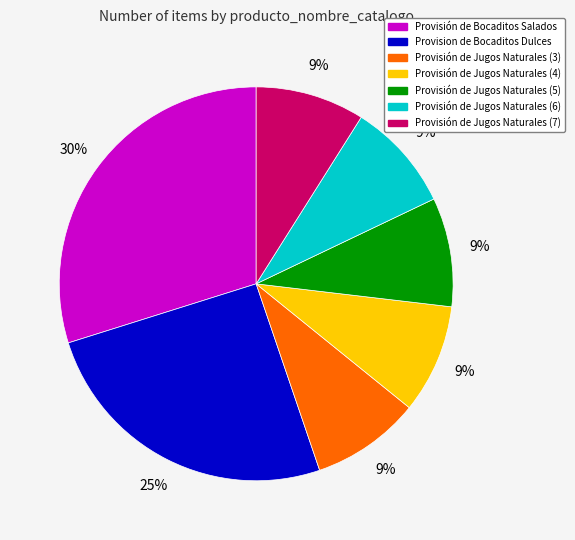

Which category has the biggest portion of the pie?

Provisión de Bocaditos Salados